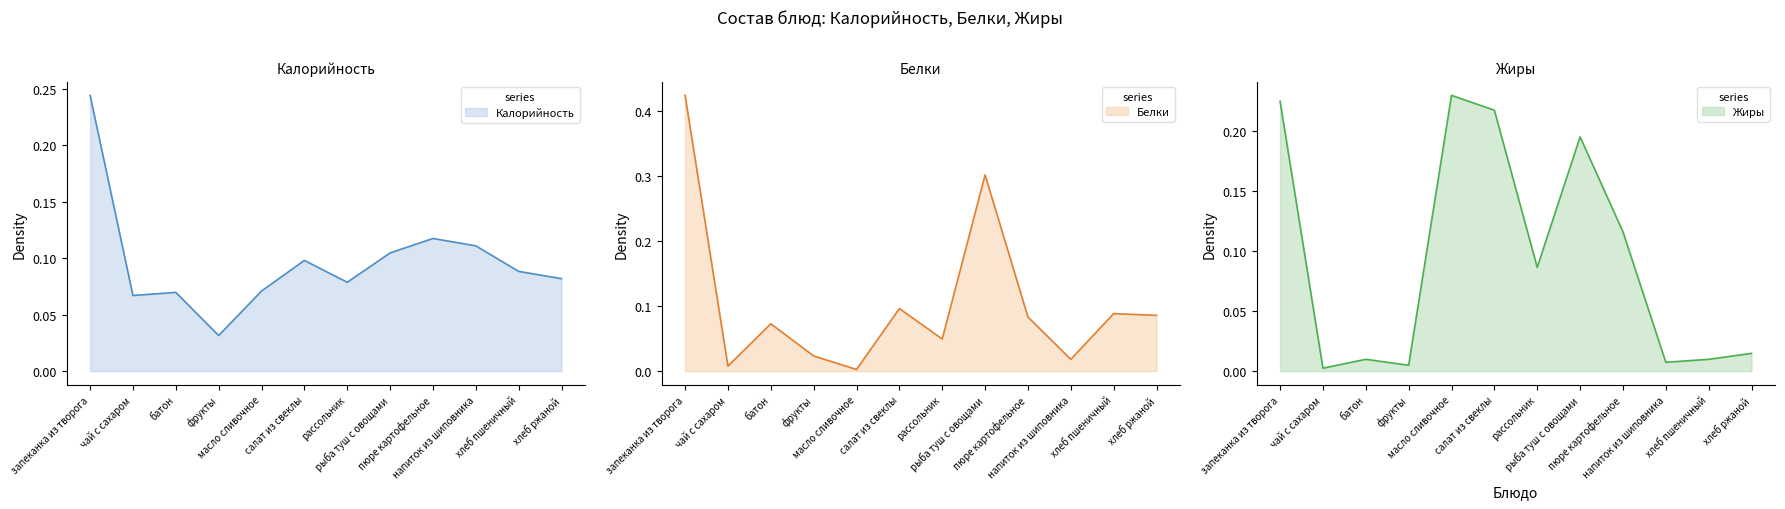

Reading left to right, list all the values displayed in this chart.

Калорийность: 0.2	0.1	0.1	0.0	0.1	0.1	0.1	0.1	0.1	0.1	0.1	0.1
Белки: 0.4	0.0	0.1	0.0	0.0	0.1	0.0	0.3	0.1	0.0	0.1	0.1
Жиры: 0.2	0.0	0.0	0.0	0.2	0.2	0.1	0.2	0.1	0.0	0.0	0.0